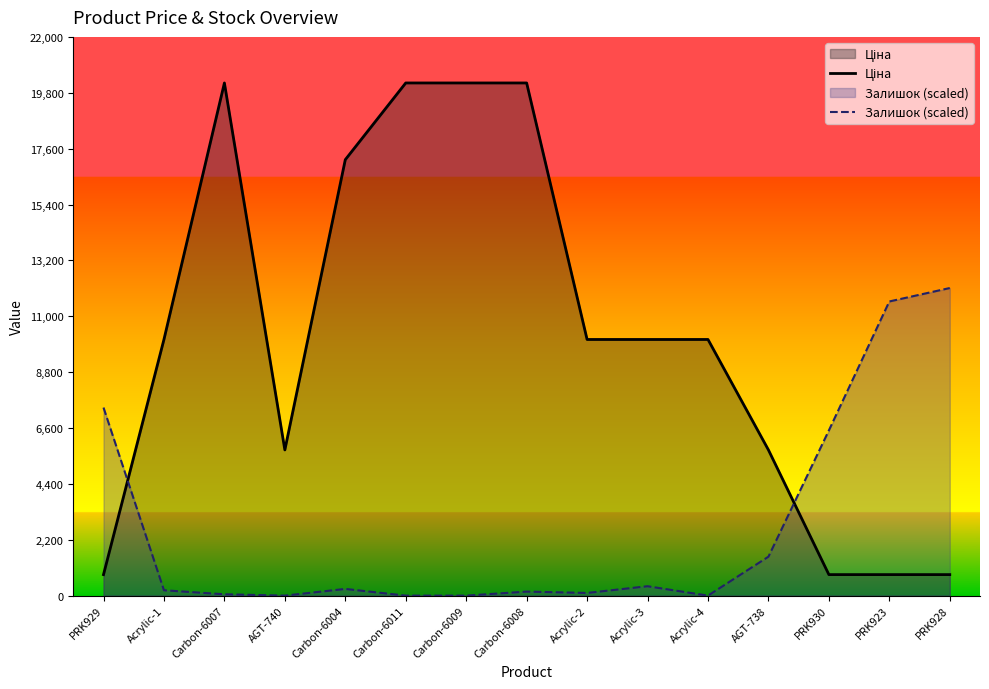

List the labels in order of Залишок (scaled) value, smallest first.

AGT-740, Carbon-6011, Carbon-6009, Acrylic-4, Carbon-6007, Acrylic-2, Carbon-6008, Acrylic-1, Carbon-6004, Acrylic-3, AGT-738, PRK930, PRK929, PRK923, PRK928